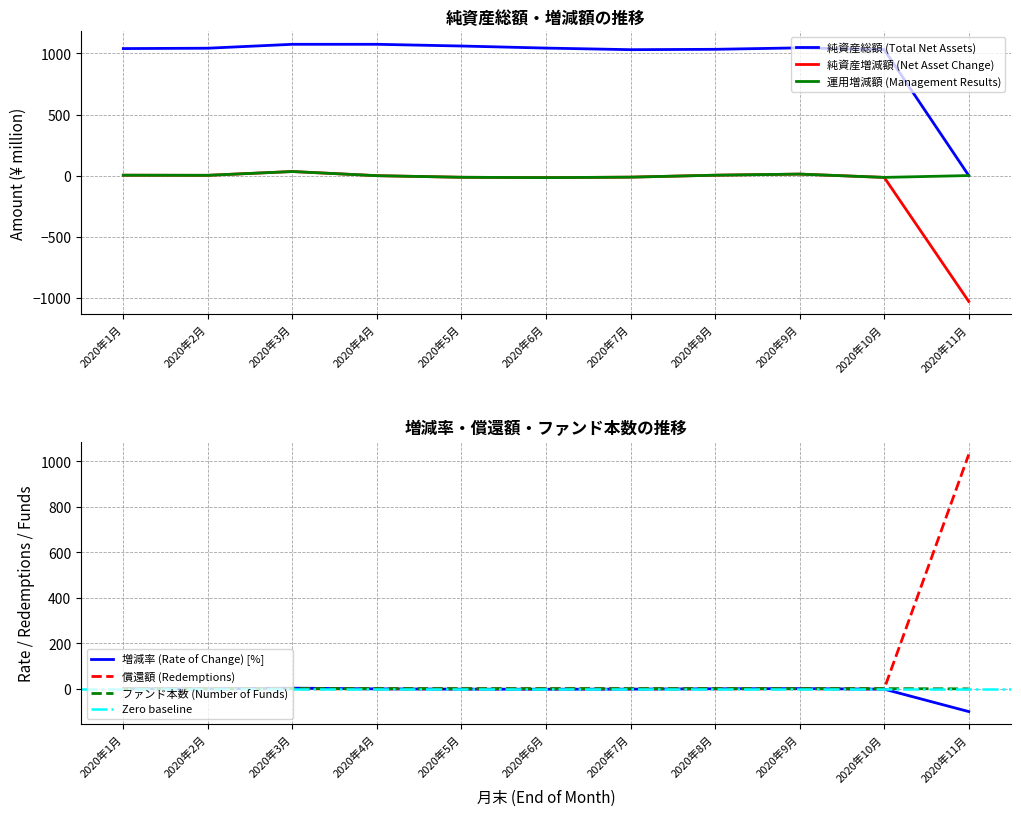

True or false: 運用増減額 (Management Results) and 純資産総額 (Total Net Assets) cross at least once.

False